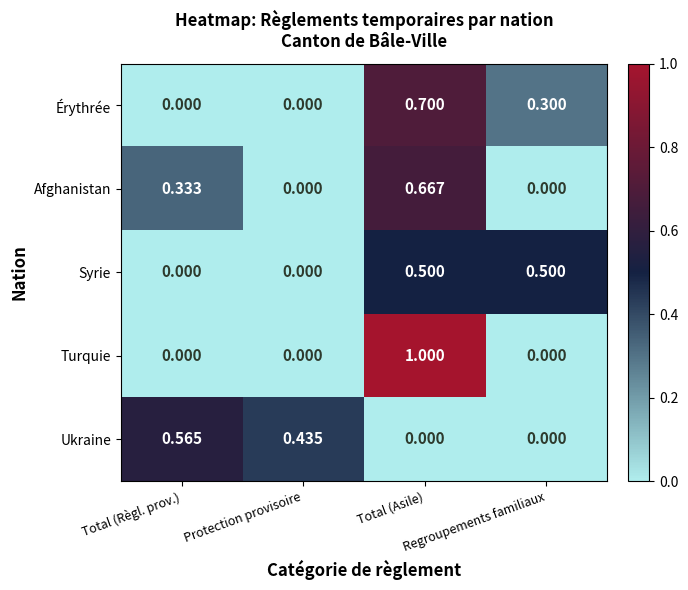

Which series has the widest spread of values?

Turquie